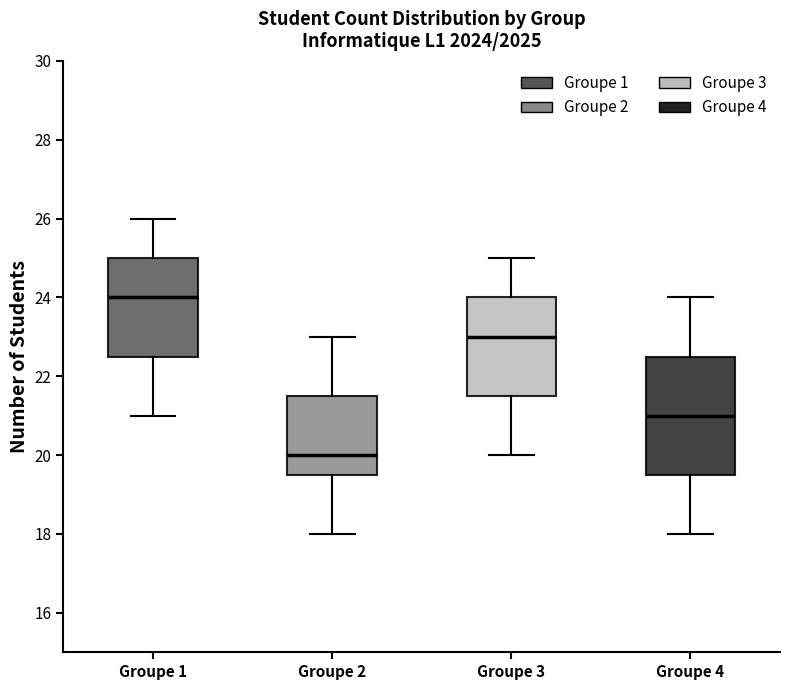

Comparing the boxes themselves (not the whiskers), which one is the tallest?

Groupe 4